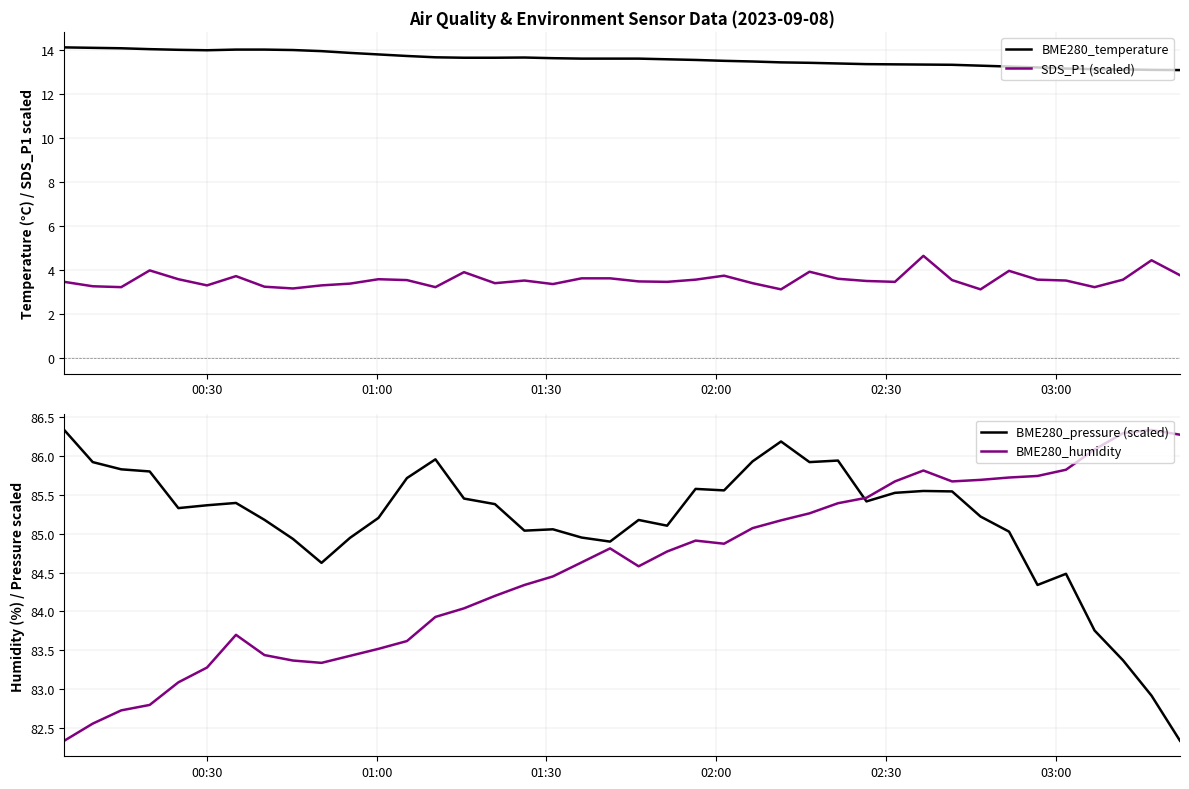

True or false: BME280_temperature and SDS_P1 (scaled) intersect in this chart.

False